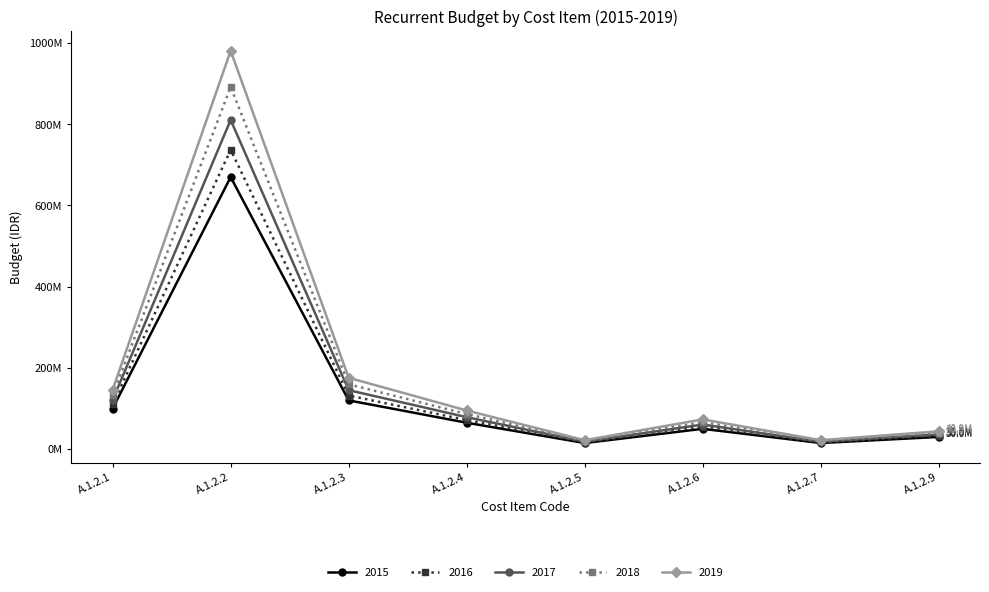

What is the minimum value shown in the chart?

15000000